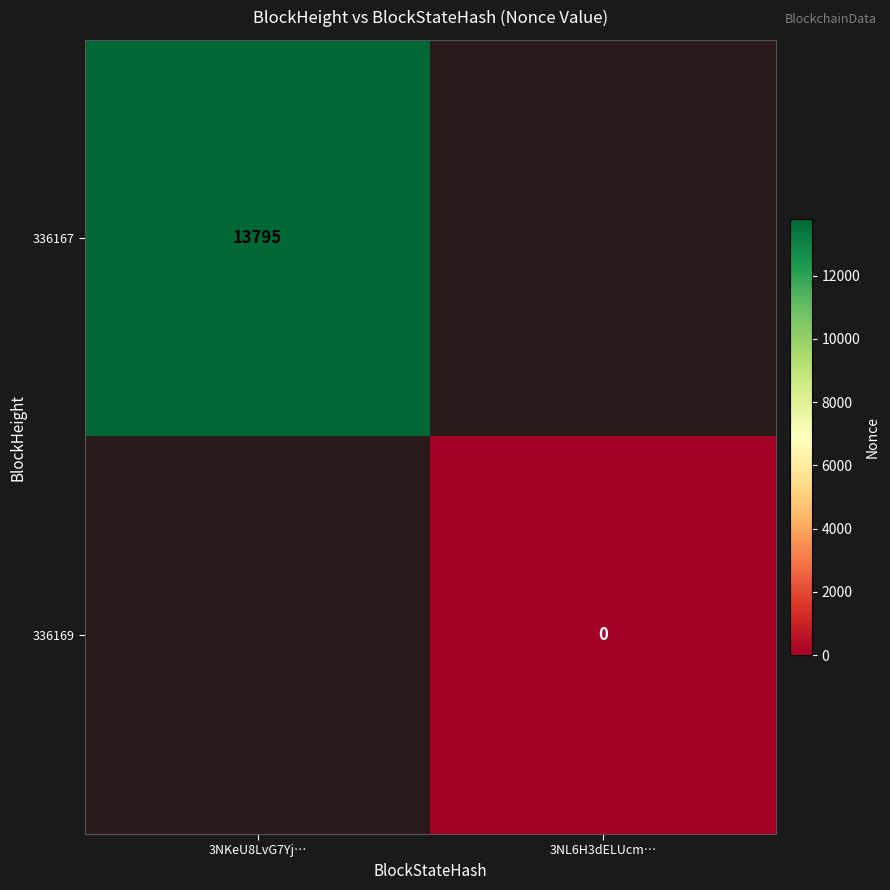

Is it true that 336167 equals 4218 at 3NKeU8LvG7Yj…?

False